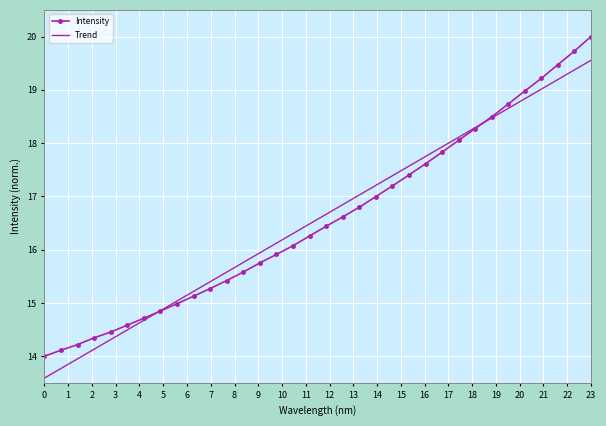

Which series has the largest range (max minus min)?

Intensity